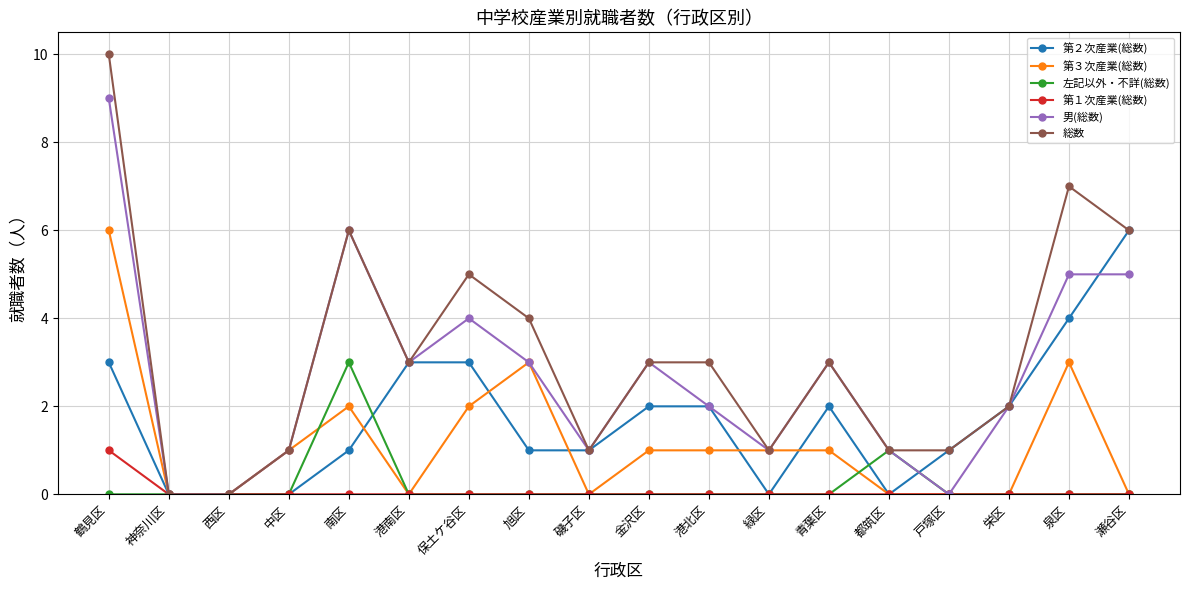

Which series changed the most between 緑区 and 泉区?

総数